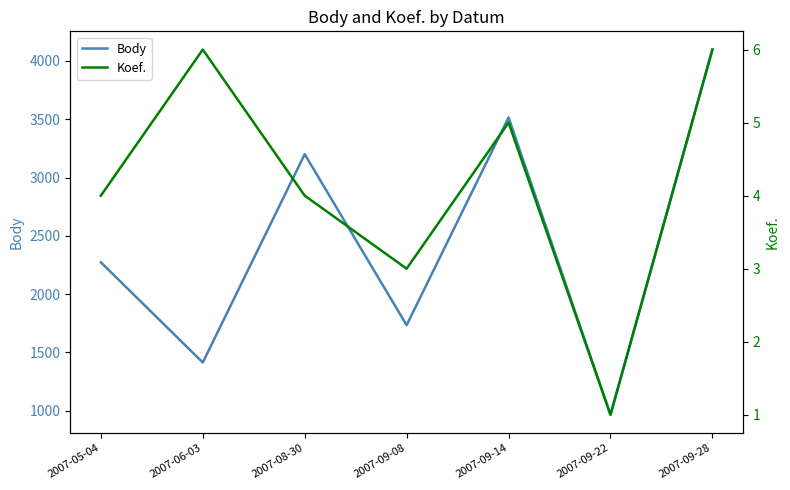

Rank the series at 2007-09-22 from highest to lowest value.

Body, Koef.